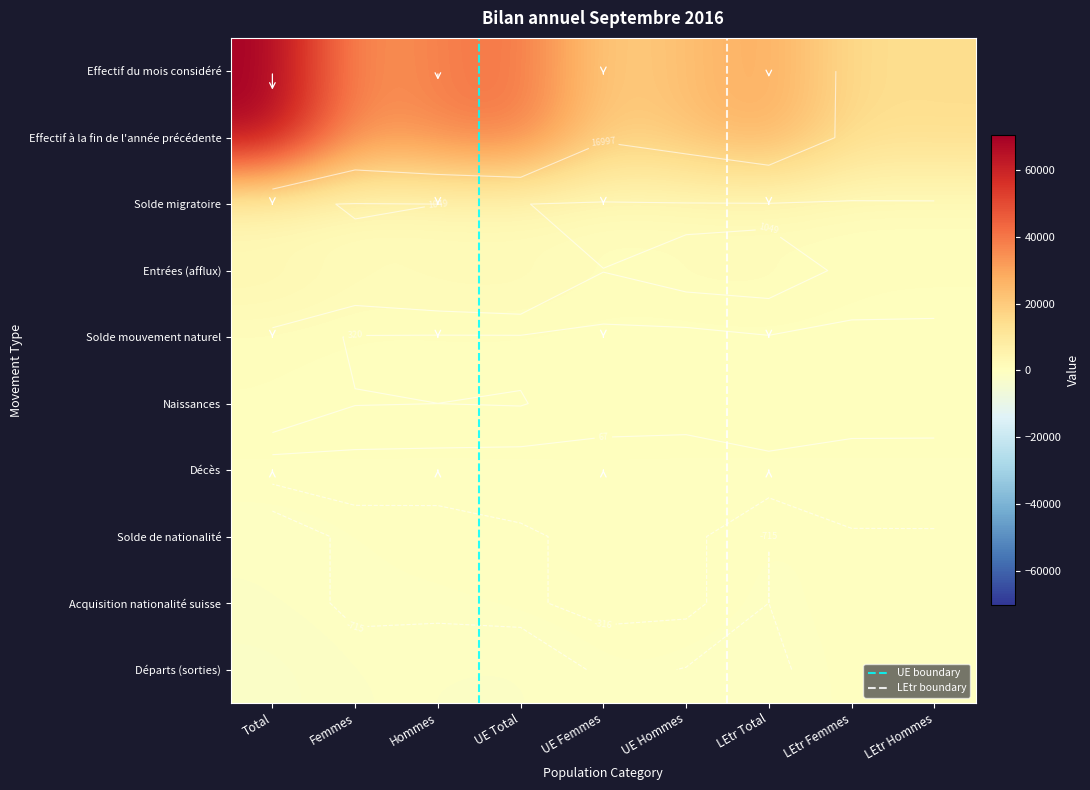

At which category is the sum across all series the highest?

Total